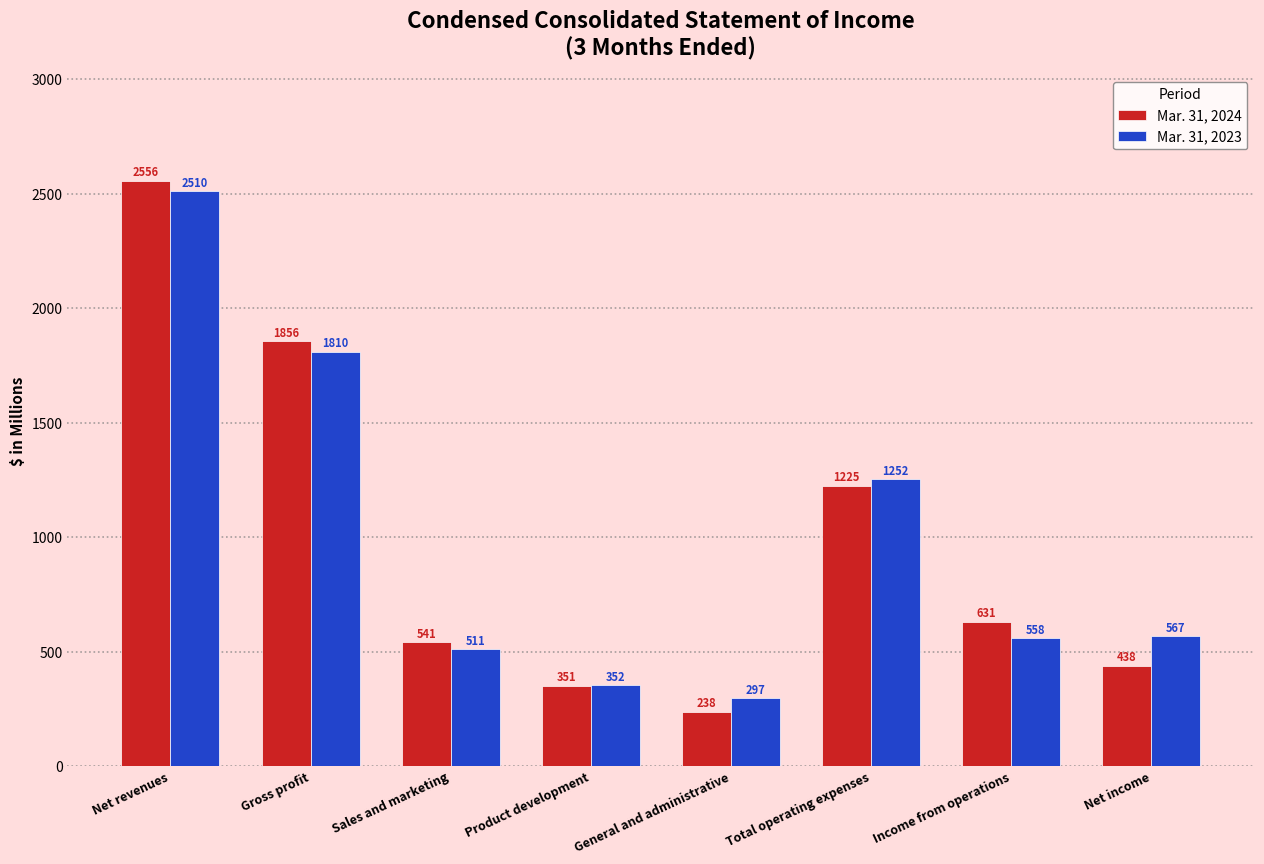

Read the Mar. 31, 2023 value at Product development, to the nearest 50.

350